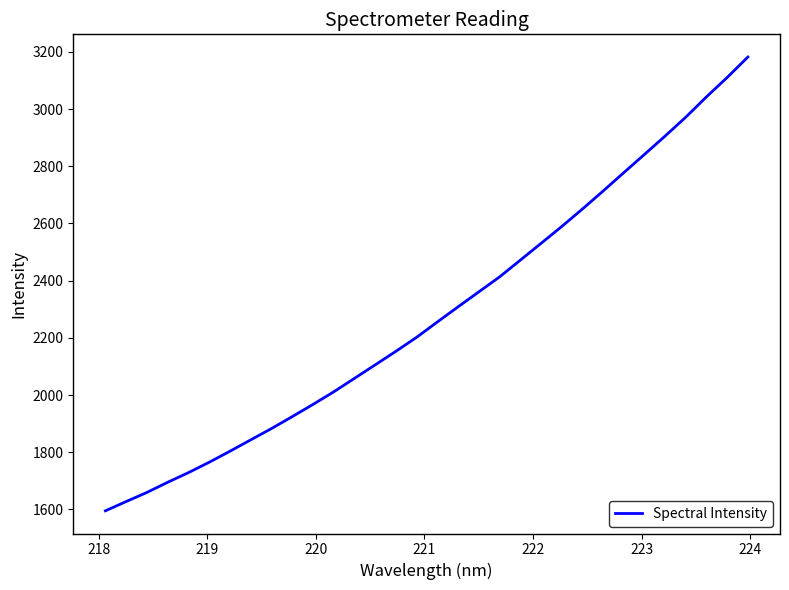

What is the smallest value displayed?

1595.2